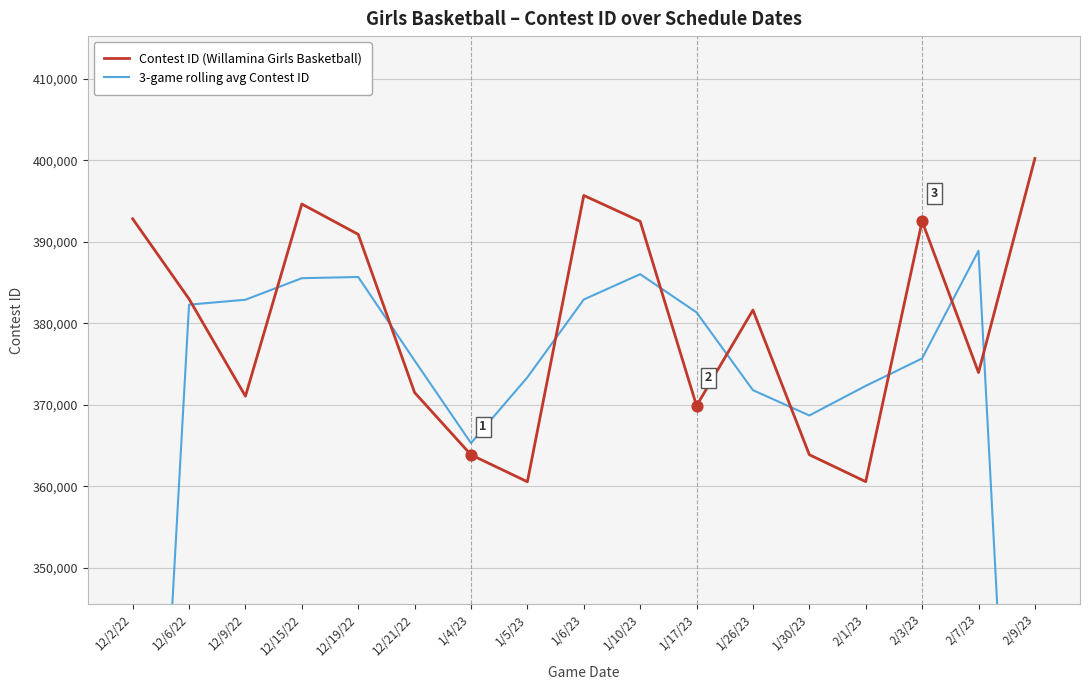

Which series has the largest total across all categories?

Contest ID (Willamina Girls Basketball)